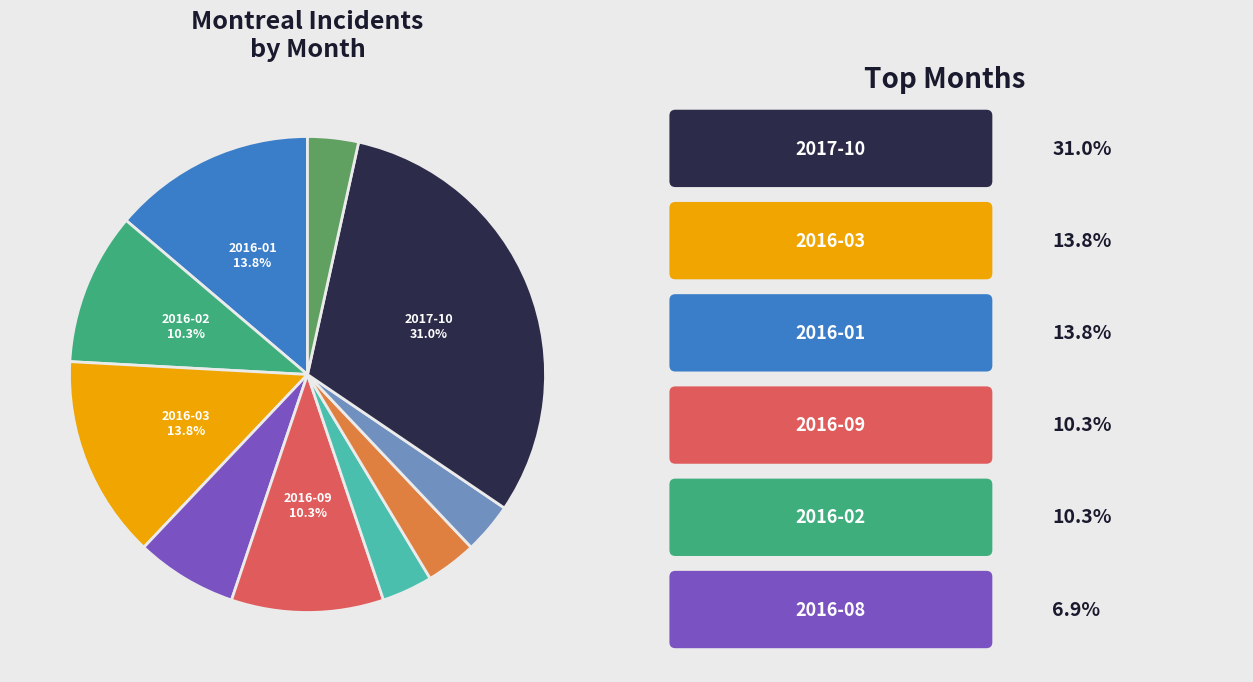

Is there a majority slice in this chart?

No